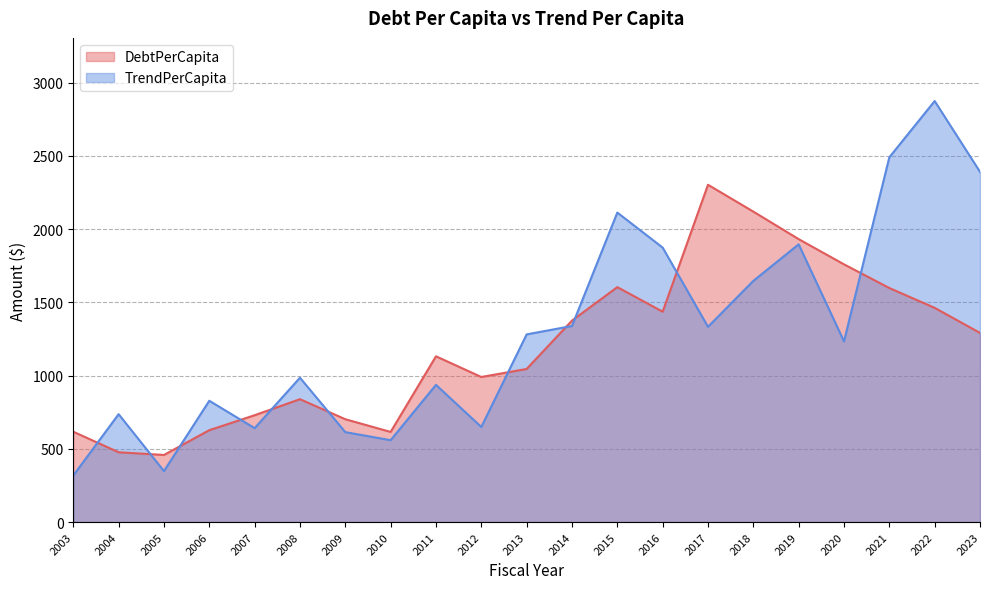

How many lines are shown in the chart?

2